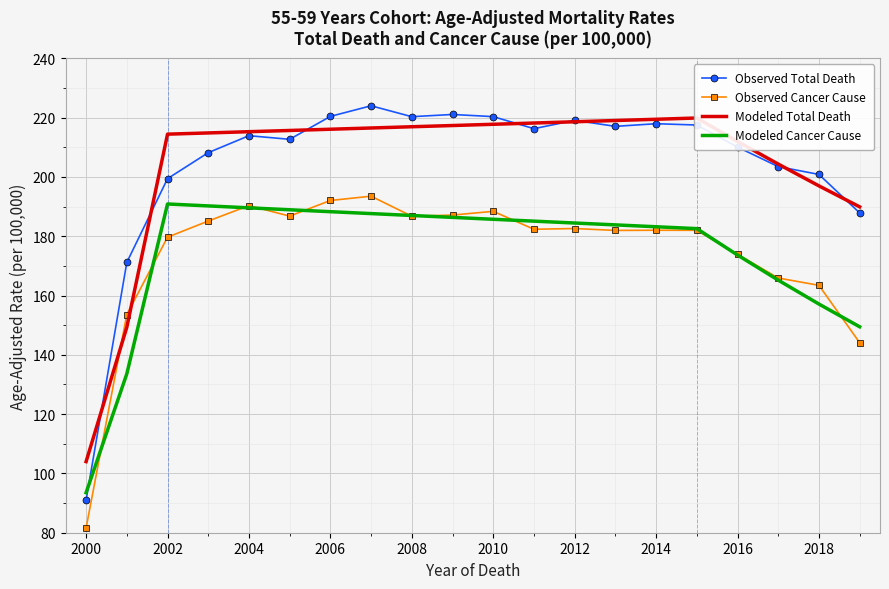

Count the number of data series in this chart.

4